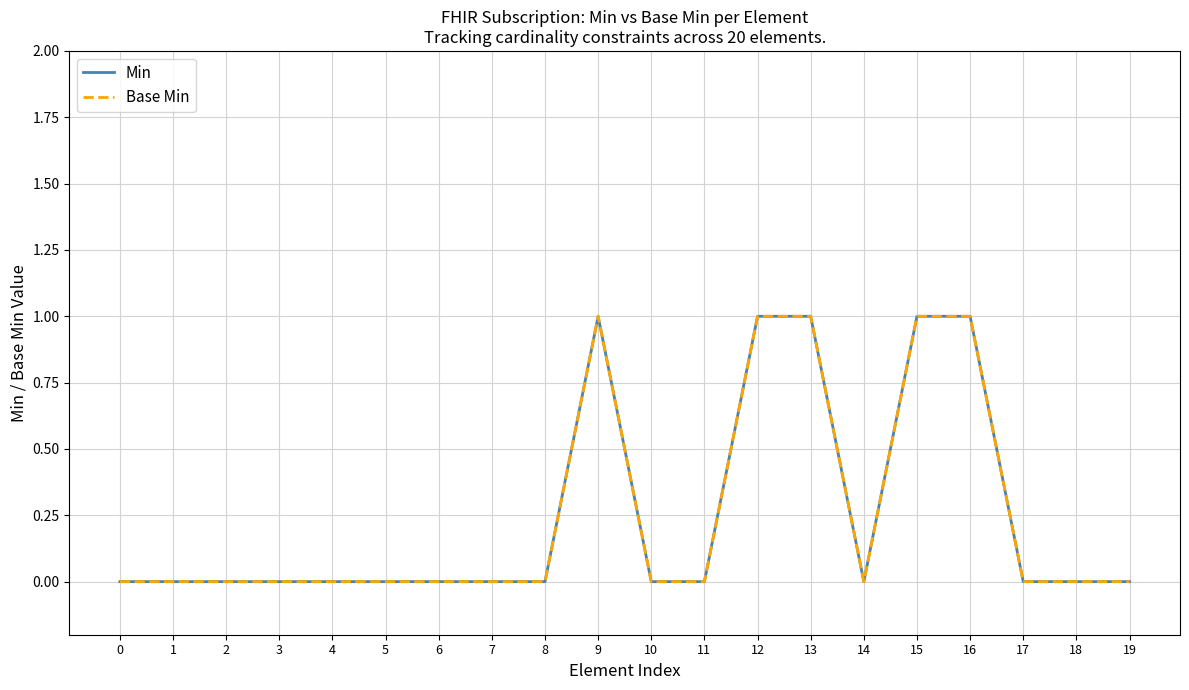

What is the difference between the second highest and second lowest values in the Min series?

1